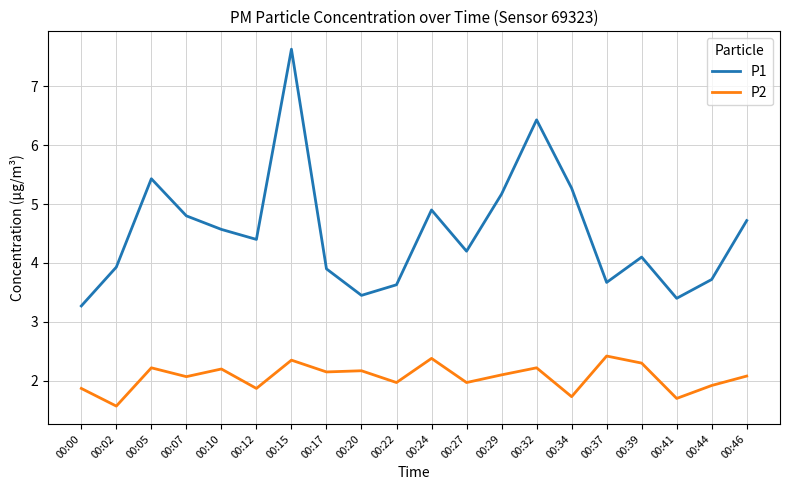

True or false: P2 and P1 intersect in this chart.

False